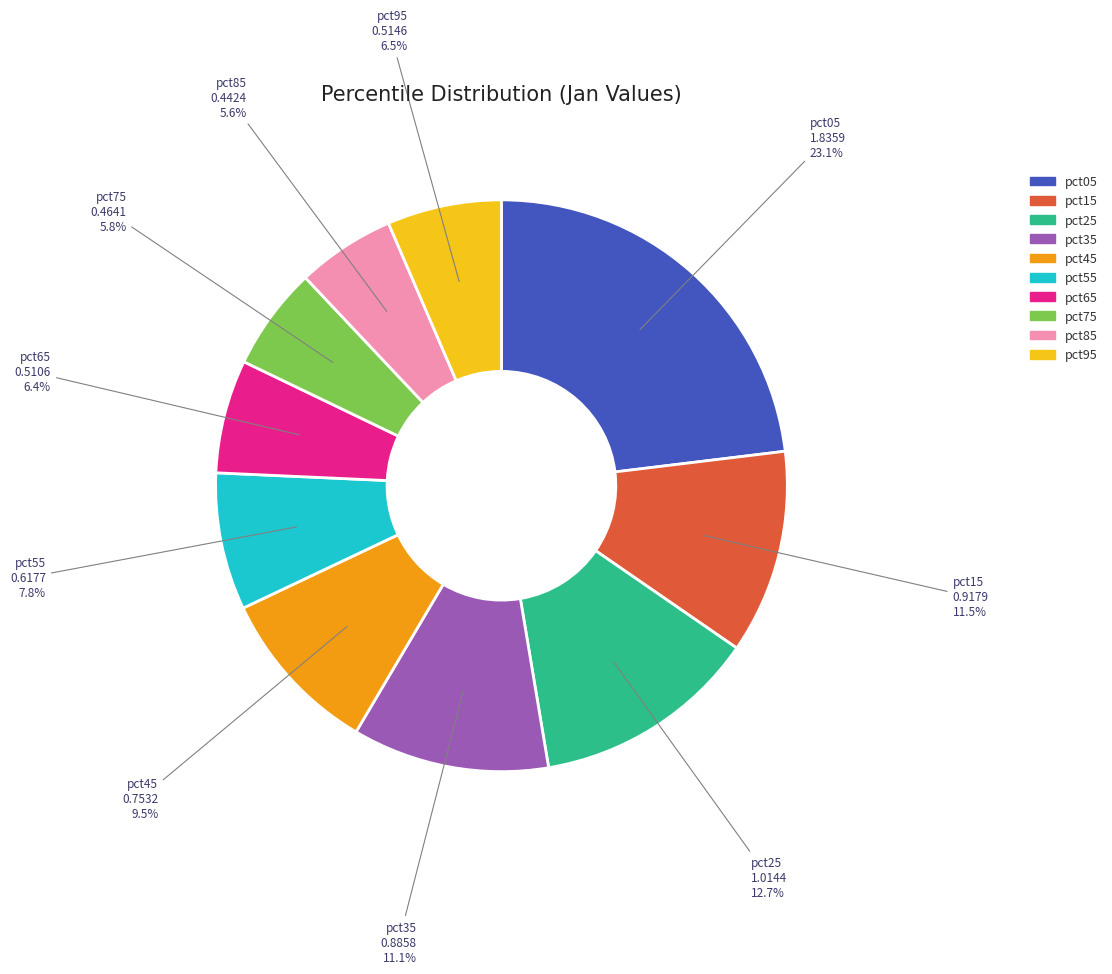

How many segments does this pie chart have?

10